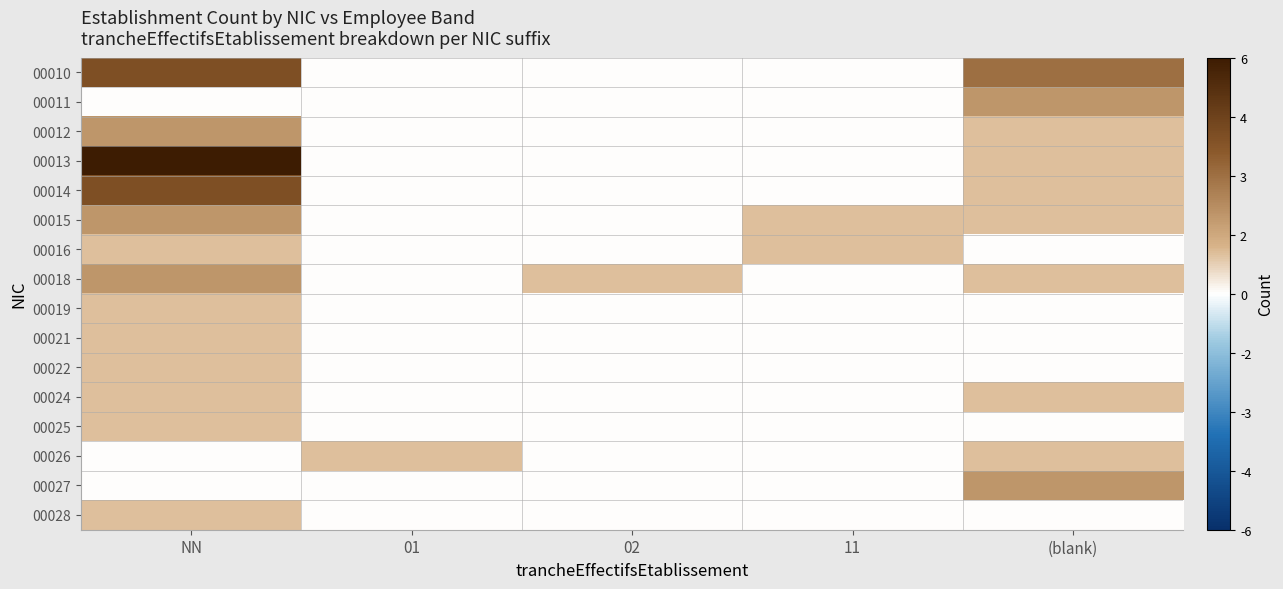

At 02, list the series in order from largest to smallest.

00018, 00010, 00011, 00012, 00013, 00014, 00015, 00016, 00019, 00021, 00022, 00024, 00025, 00026, 00027, 00028